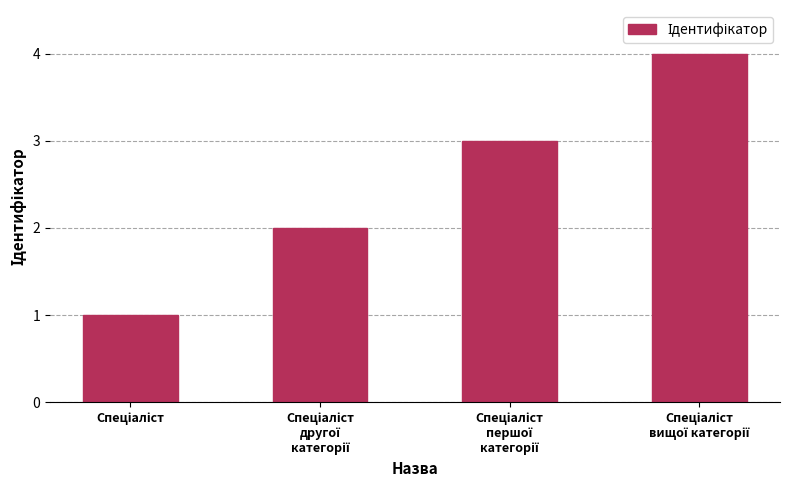

What is the difference between the maximum and minimum values?

3